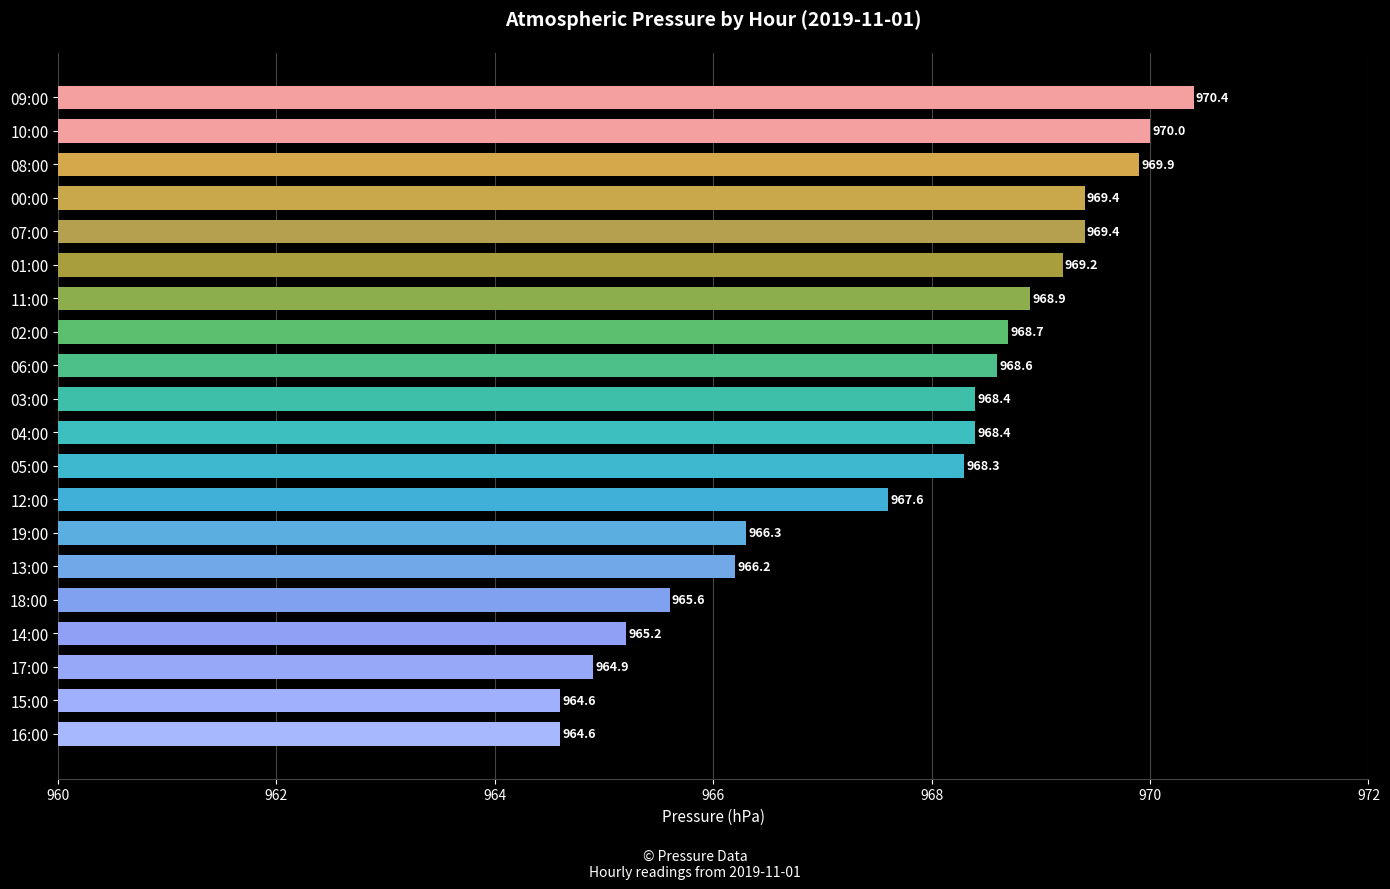

Reading bottom to top, extract all data points from this chart.

16:00=964.6	15:00=964.6	17:00=964.9	14:00=965.2	18:00=965.6	13:00=966.2	19:00=966.3	12:00=967.6	05:00=968.3	04:00=968.4	03:00=968.4	06:00=968.6	02:00=968.7	11:00=968.9	01:00=969.2	07:00=969.4	00:00=969.4	08:00=969.9	10:00=970.0	09:00=970.4